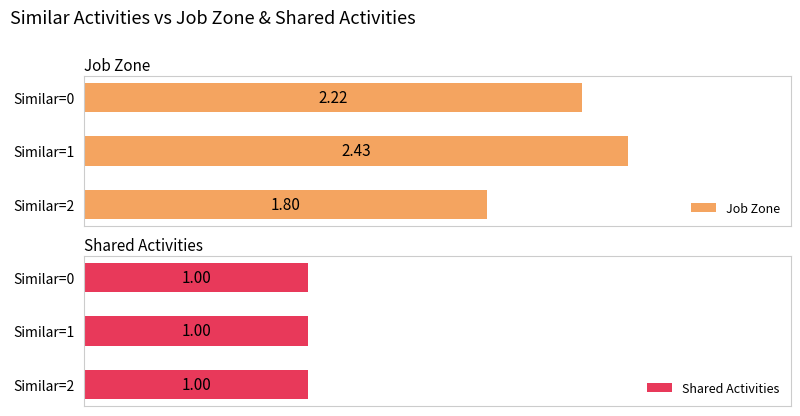

What are all the series names shown in the legend?

Job Zone, Shared Activities